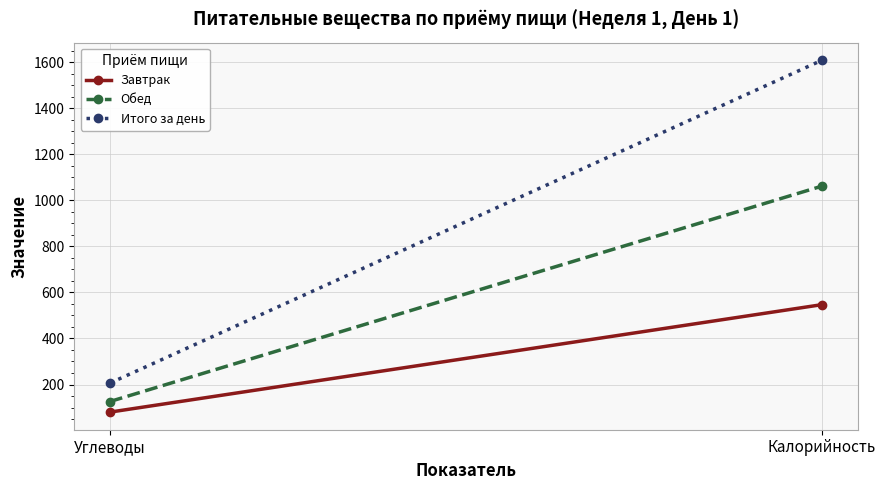

What value does the Итого за день series have at Углеводы, to the nearest 10?

210